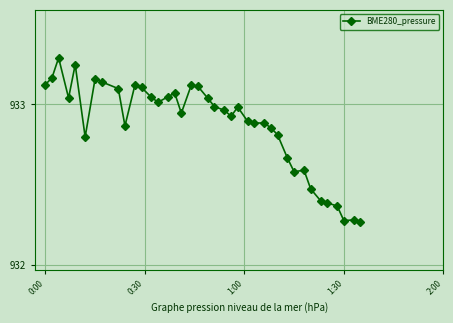

What is the greatest value displayed?

933.3